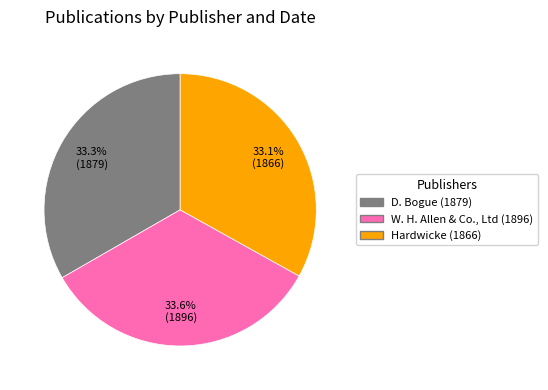

Is the sum of W. H. Allen & Co., Ltd (1896) and Hardwicke (1866) greater than half?

Yes